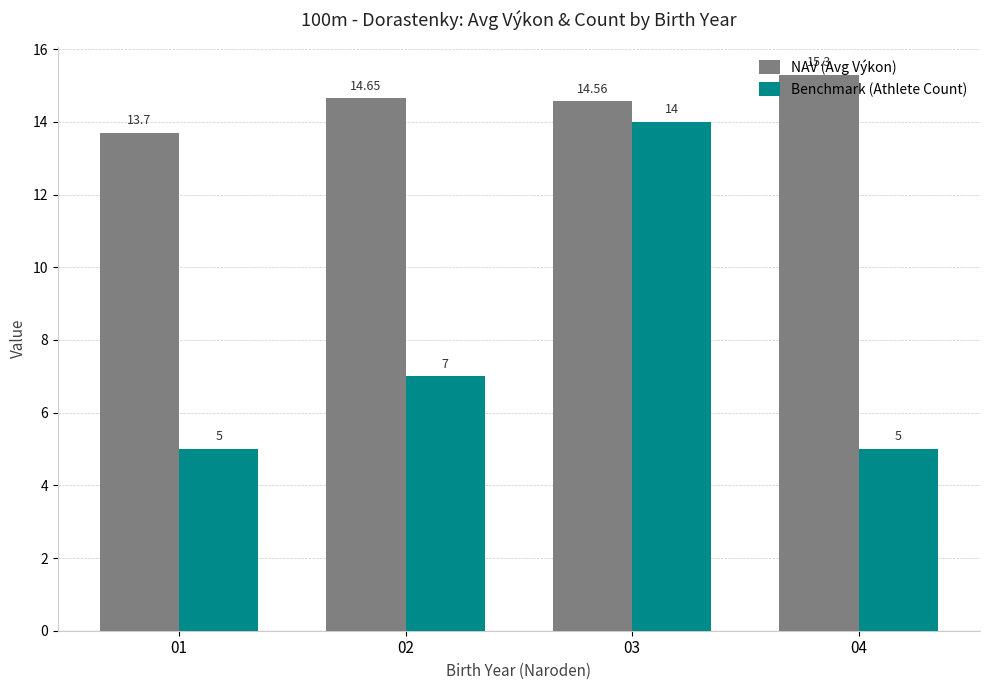

Which series changed the most between 01 and 03?

Benchmark (Athlete Count)